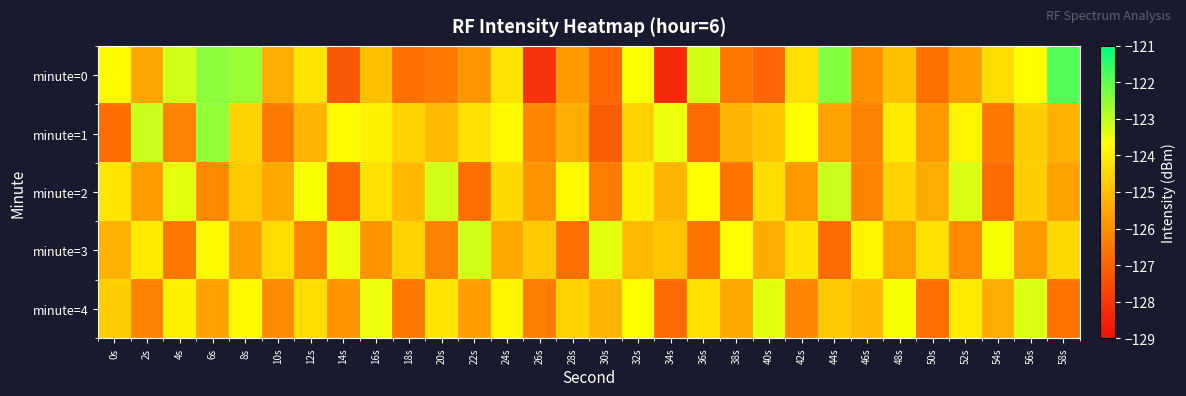

Rank the series at 0s from lowest to highest value.

minute=1, minute=3, minute=4, minute=2, minute=0